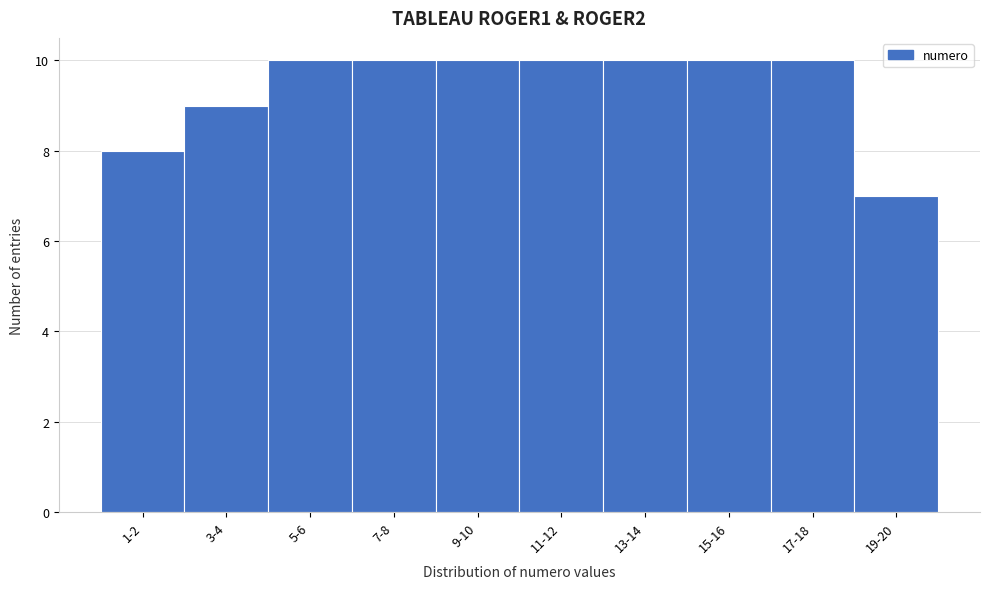

Reading left to right, transcribe all the data shown in this chart.

8	9	10	10	10	10	10	10	10	7